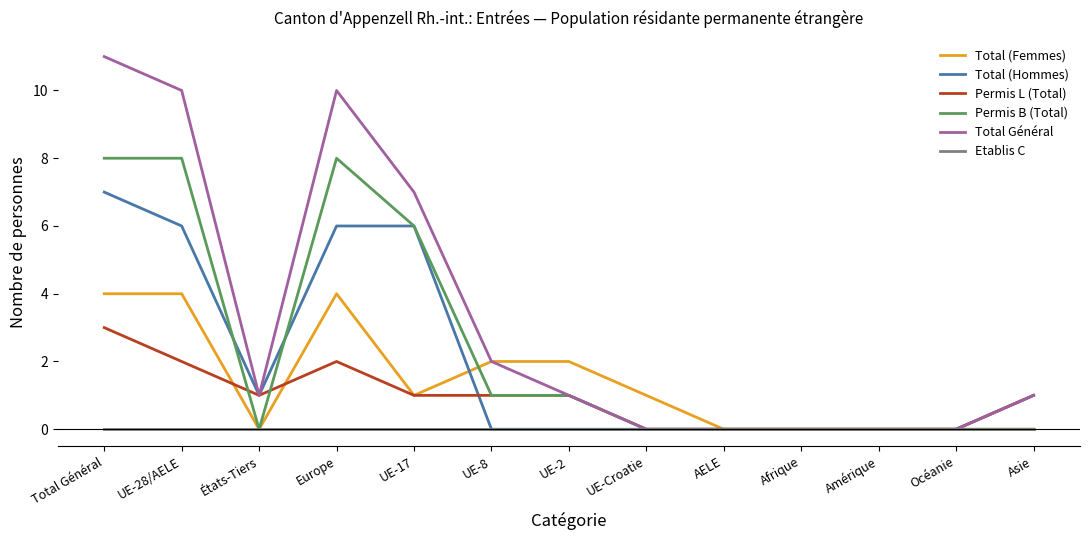

What is the spread (max minus min) of values at Asie?

1